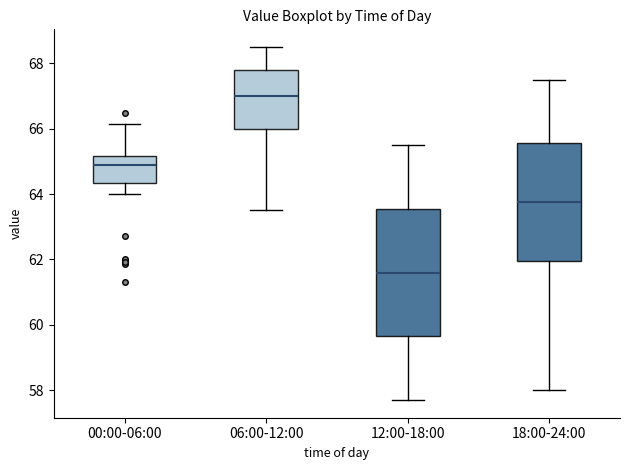

Which box has the lowest median line?

12:00-18:00